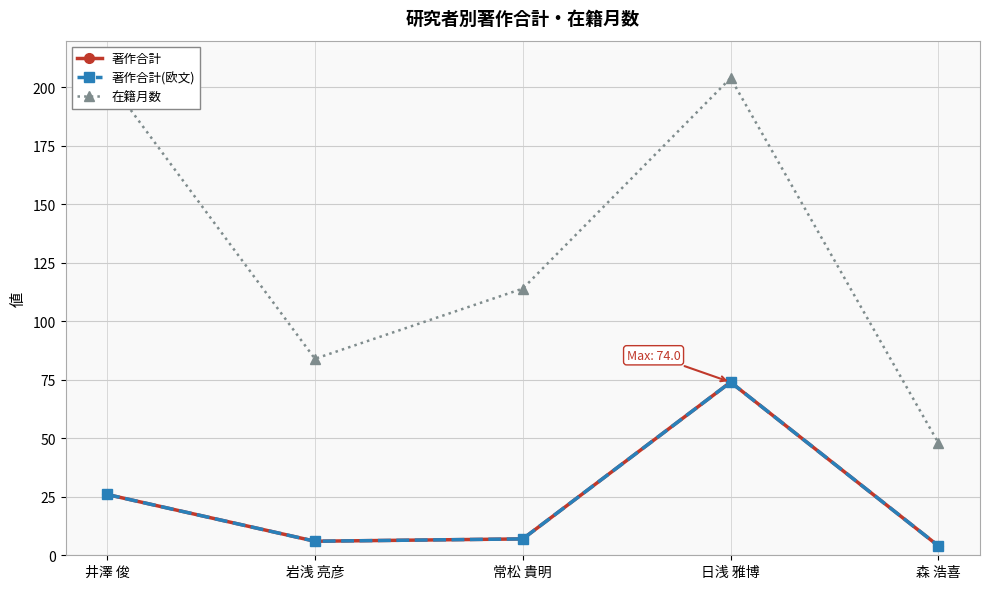

What is the total value across all series at 森 浩喜?

56